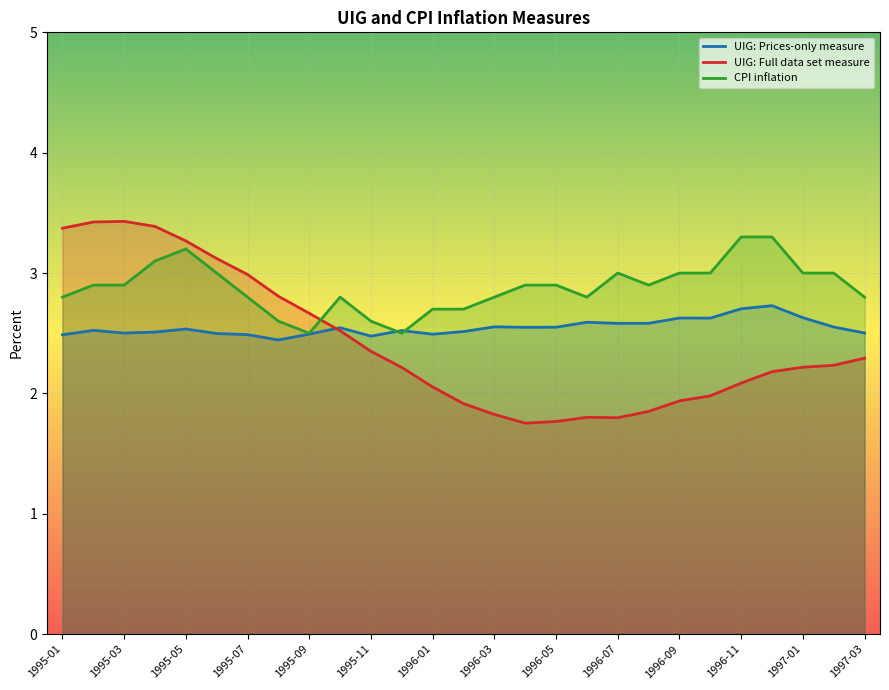

True or false: UIG: Full data set measure has more than 1 points higher than both neighbors.

True